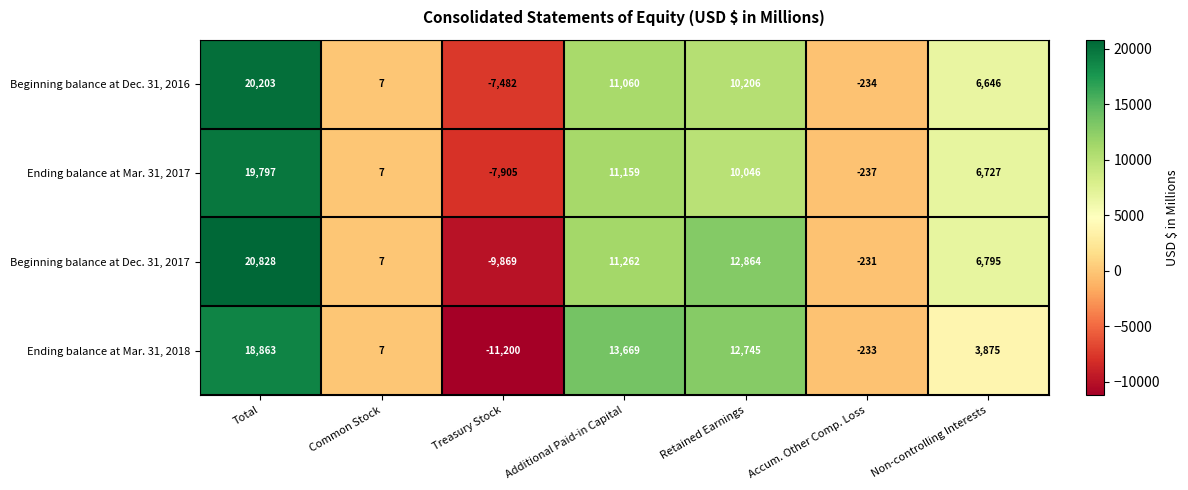

Which category has the lowest value across all series?

Treasury Stock